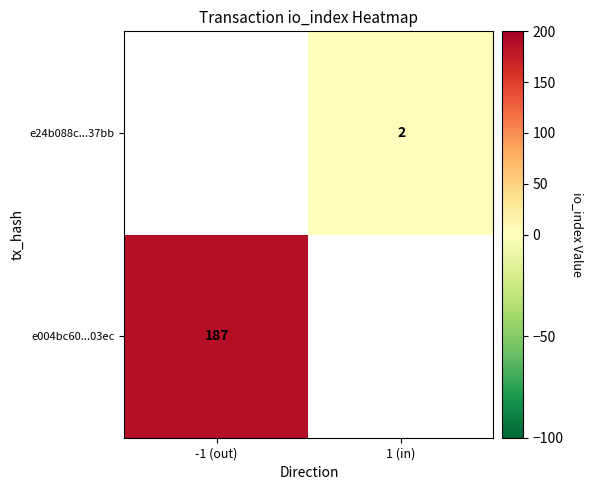

What is the minimum value shown in the chart?

2.0